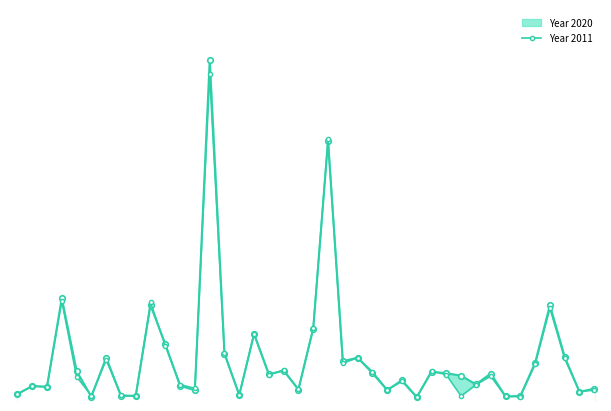

Where is the first local maximum?

1